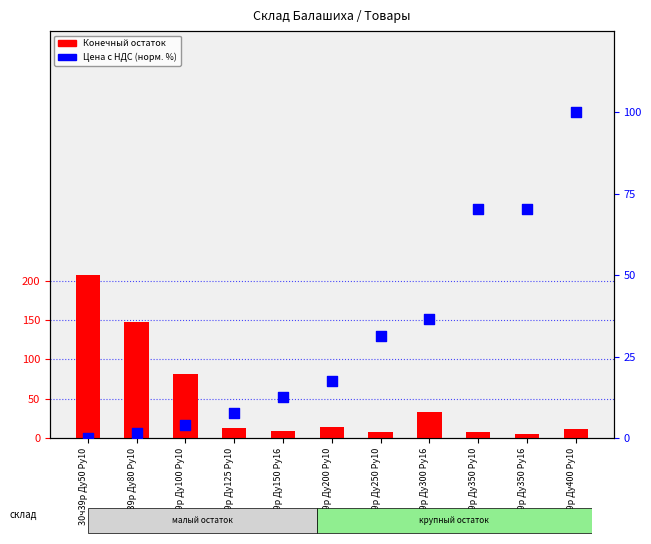

Which series reaches the minimum Y coordinate?

Цена с НДС (норм.)